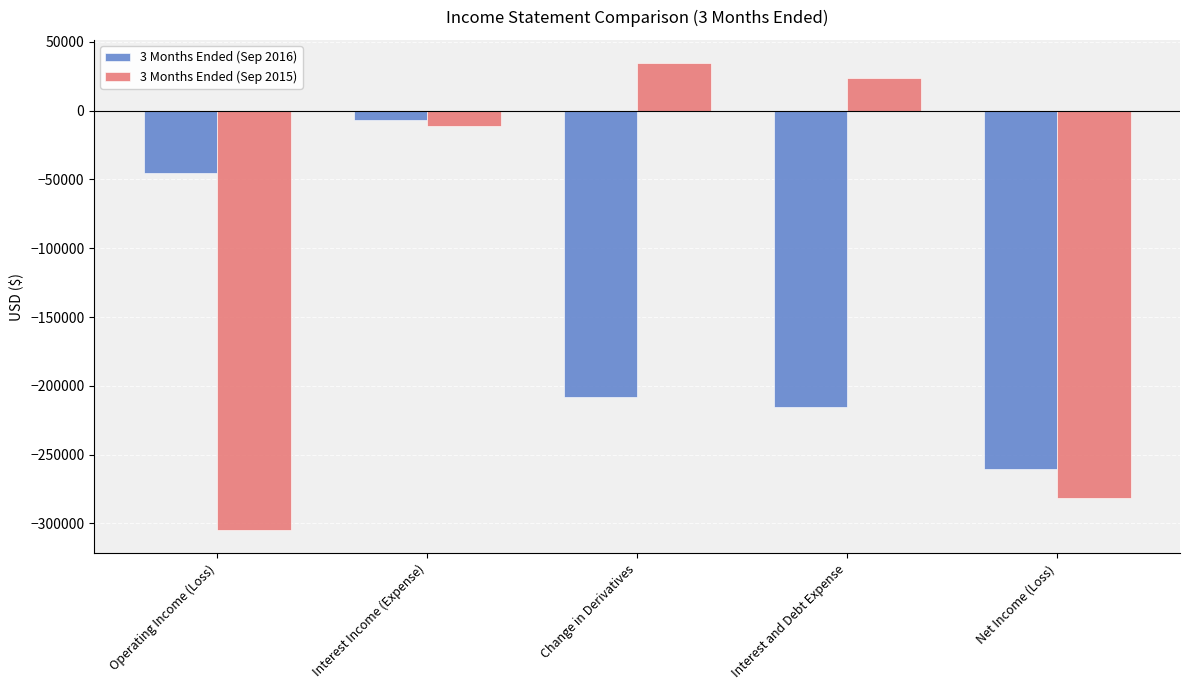

Which series has the largest total across all categories?

3 Months Ended (Sep 2015)